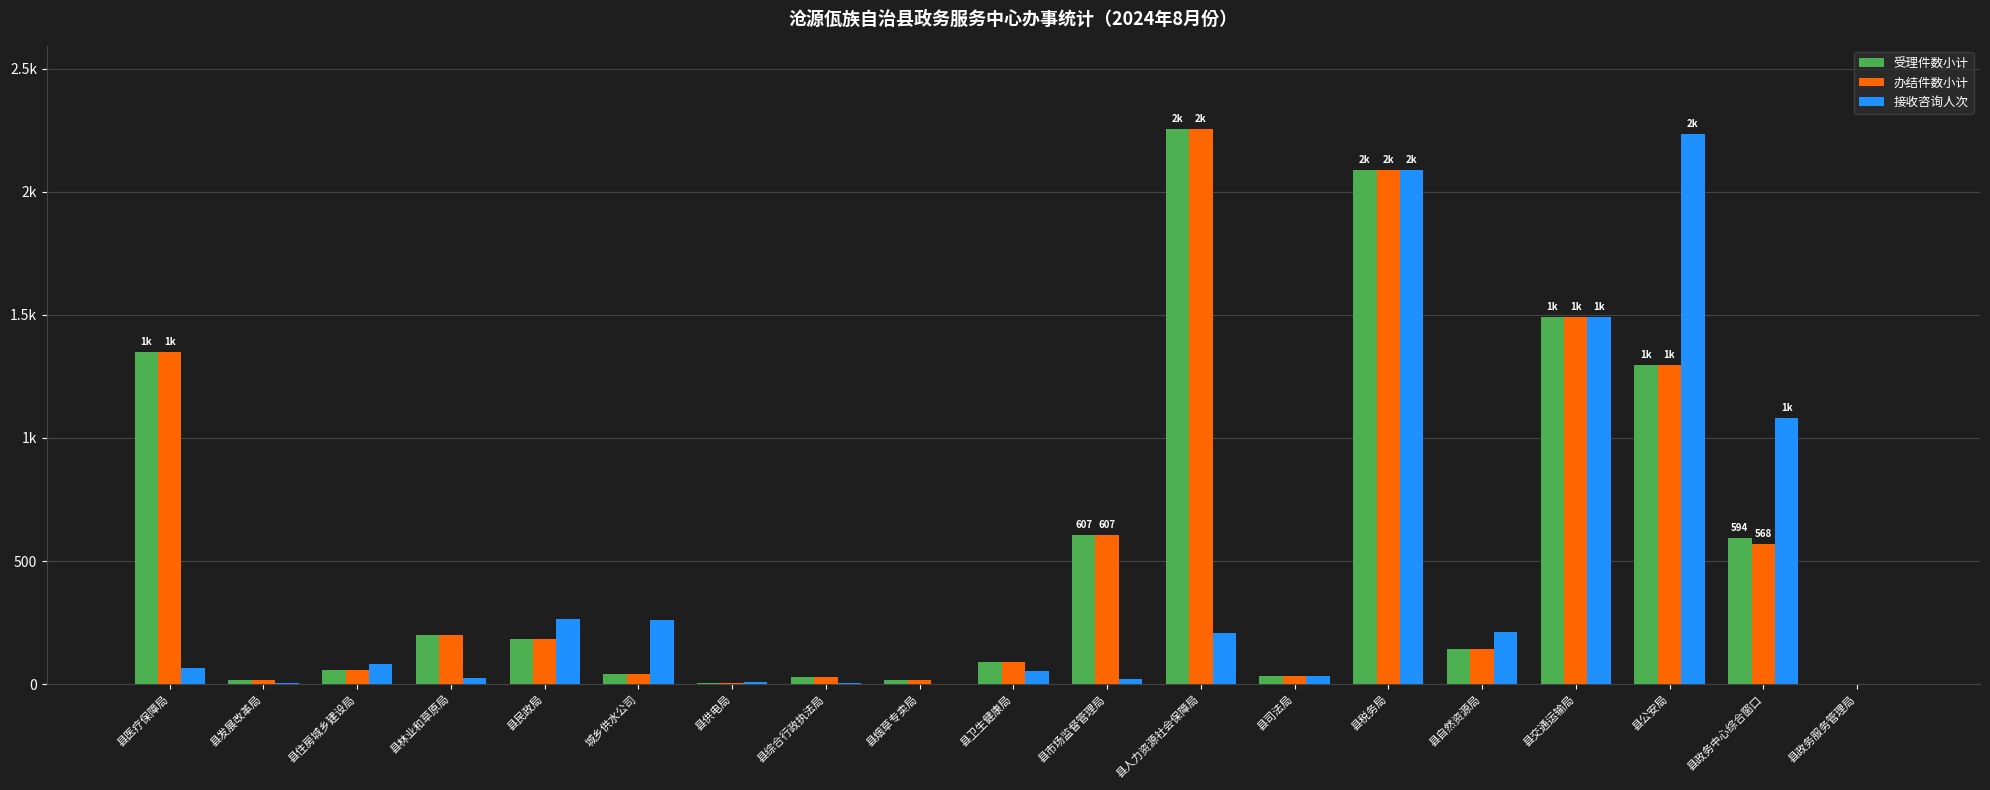

What is the label of the 12th bar from the right?

县综合行政执法局